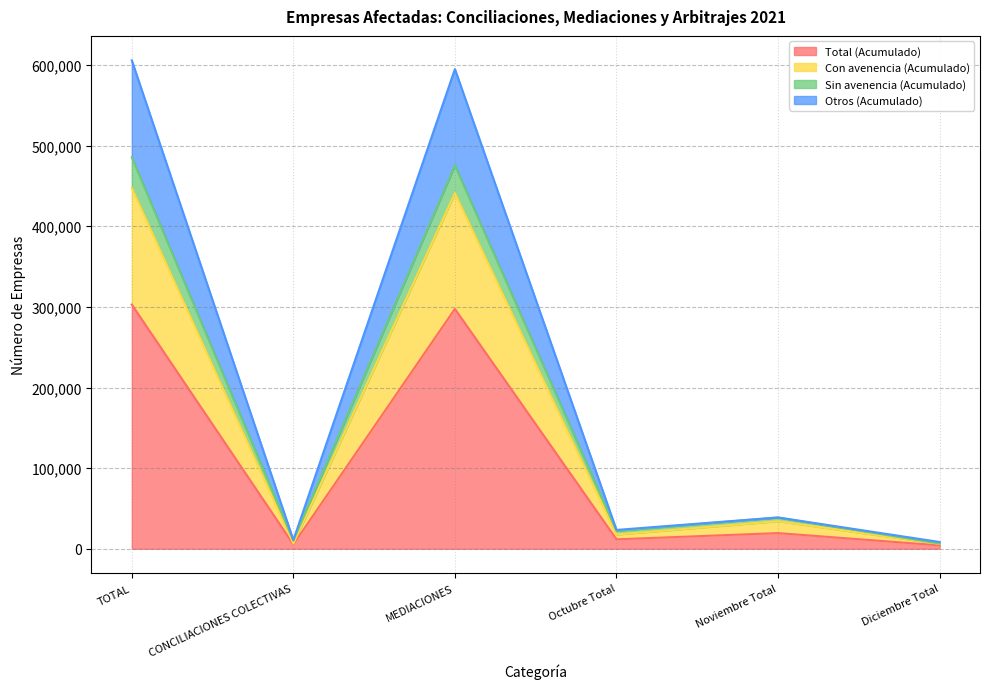

Is it true that Otros (Acumulado) equals 1044730 at MEDIACIONES?

False